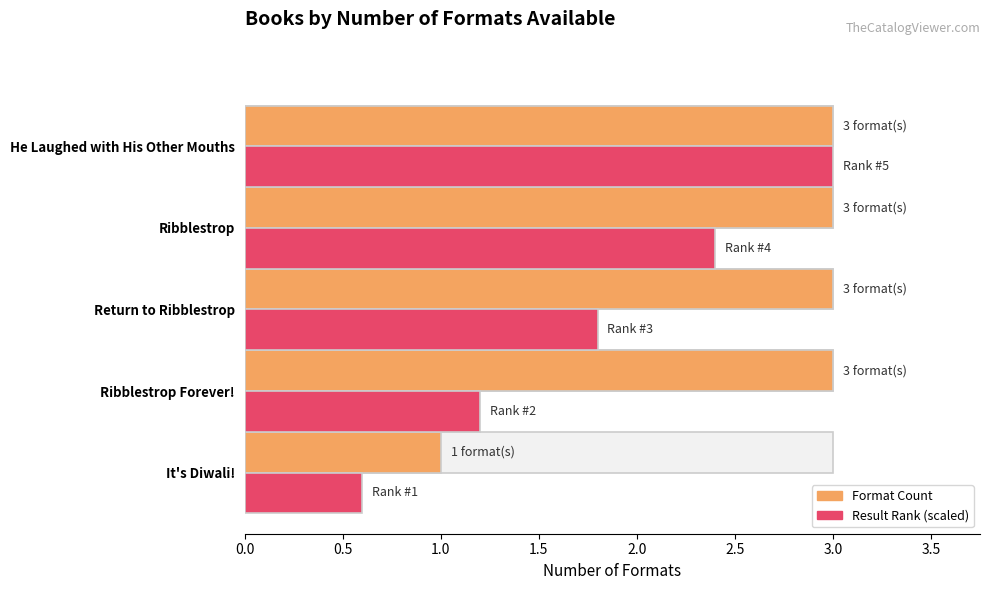

Which series has the largest total across all categories?

Format Count